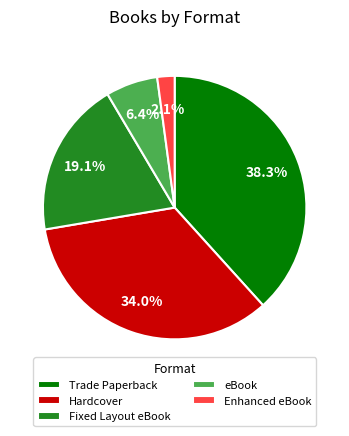

Is the sum of eBook and Fixed Layout eBook greater than half?

No